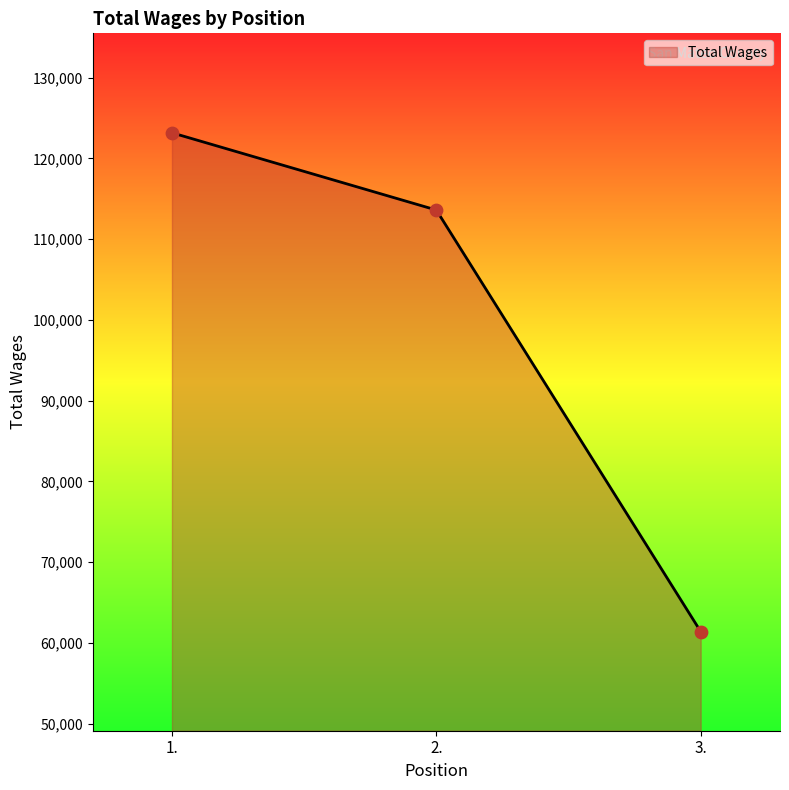

What is the change in value from 2. to 3.?

-52200